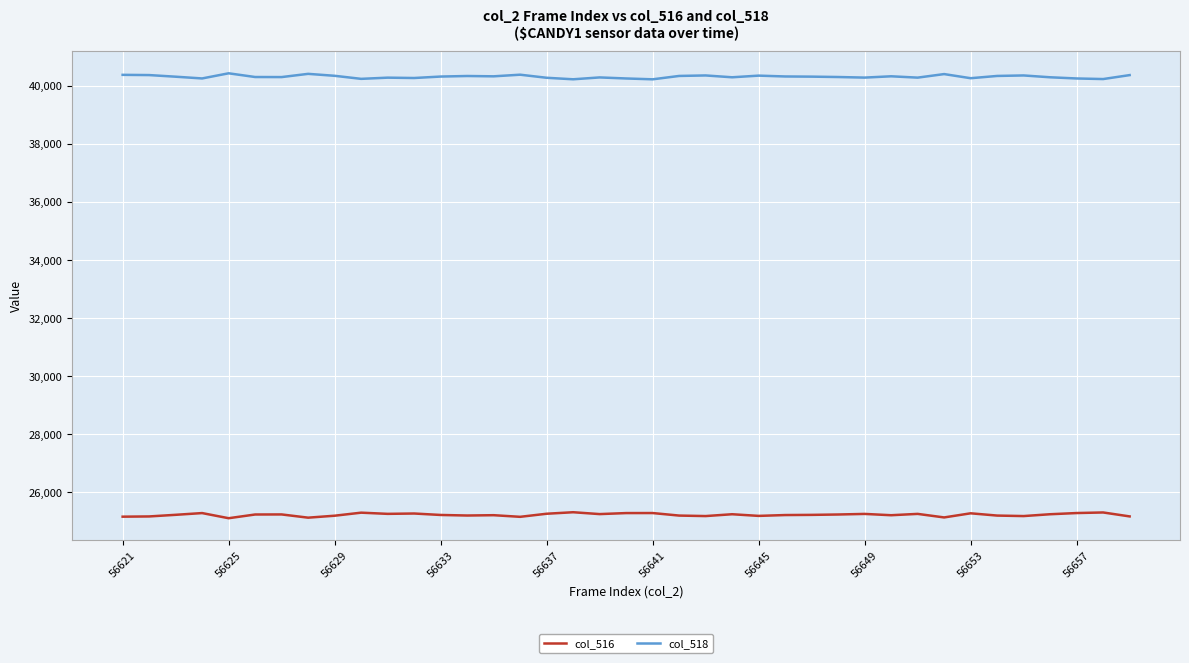

What is the smallest value displayed?

25108